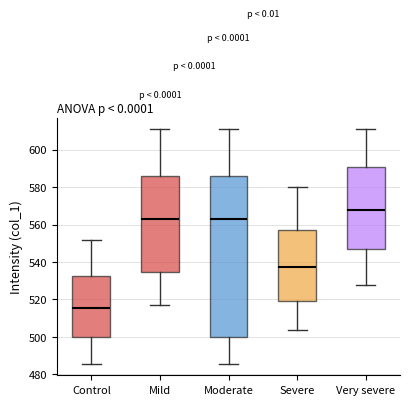

Which box's median line is the lowest?

Control